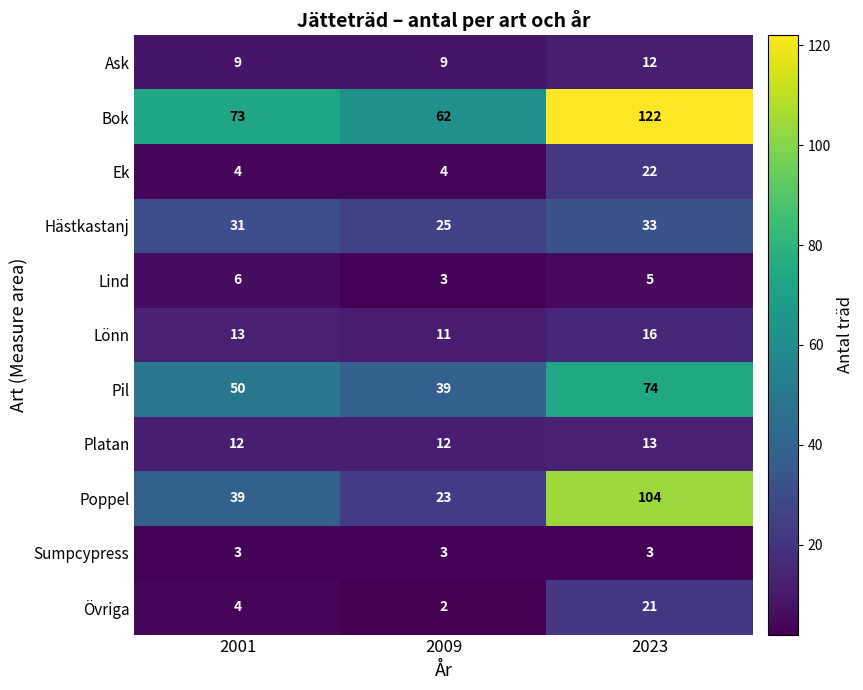

True or false: Hästkastanj has a value of 16 at 2009.

False